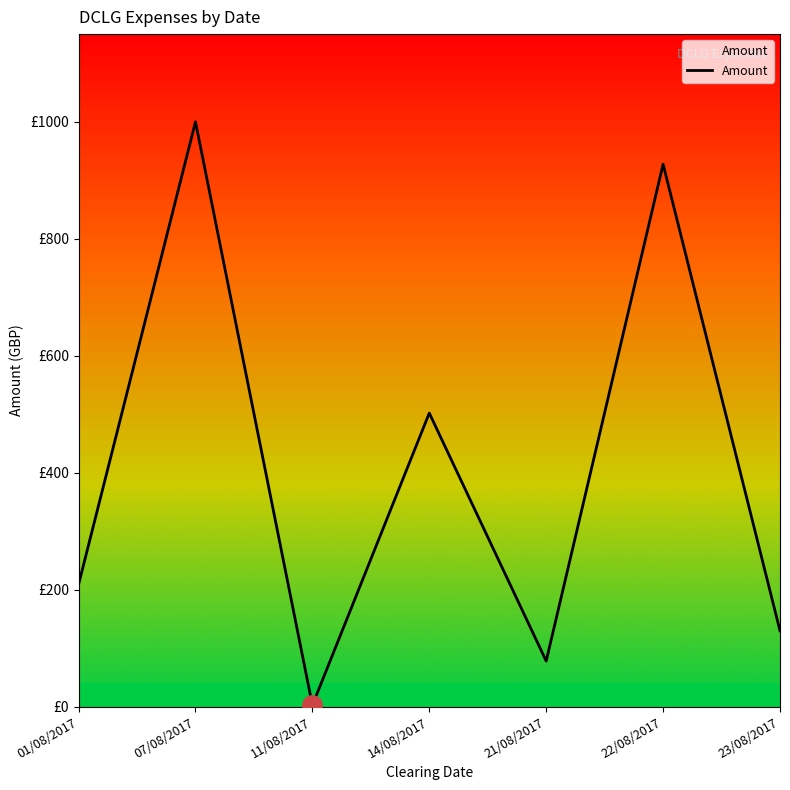

Is it true that the value at 01/08/2017 is 209.0?

True